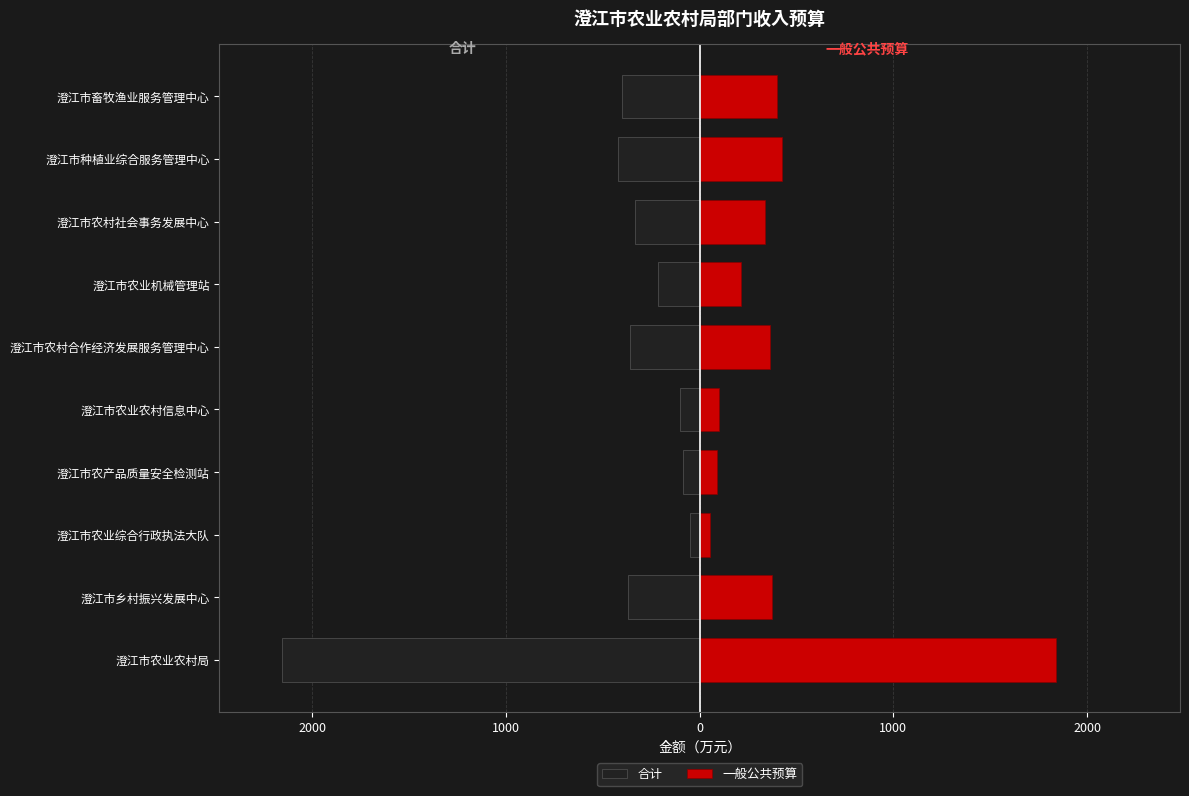

What is the maximum value for 一般公共预算?

1838.5